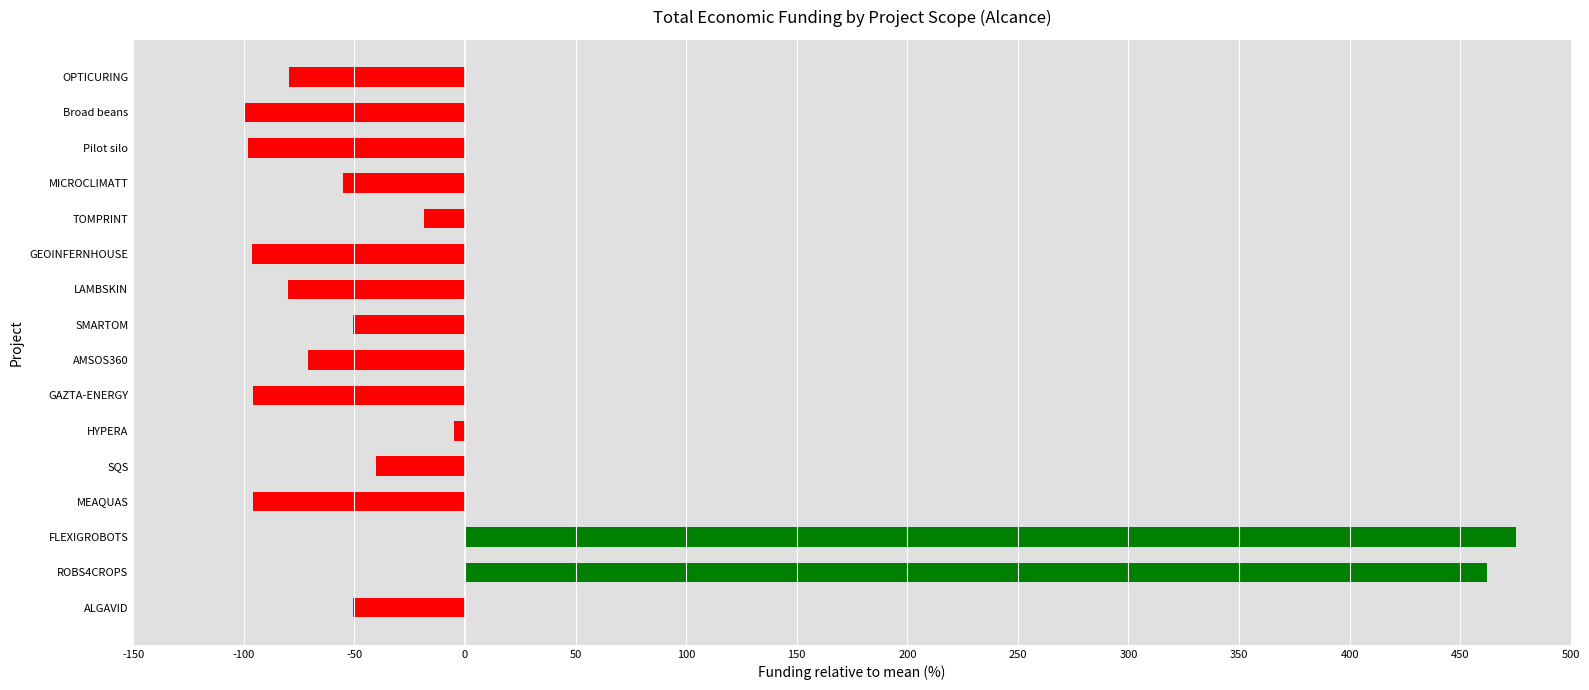

The value at SQS is -40.2. True or false?

True